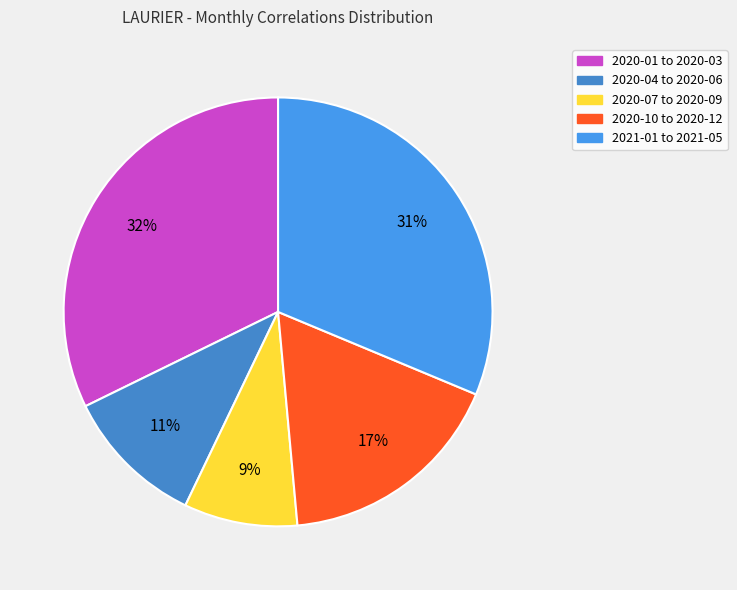

How many slices are in this pie chart?

5